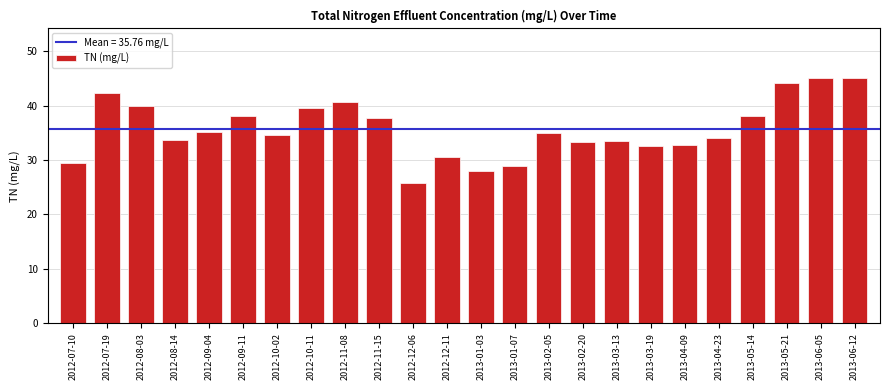

What is the ratio of the value at 2012-08-14 to the value at 2012-09-04?

1.0